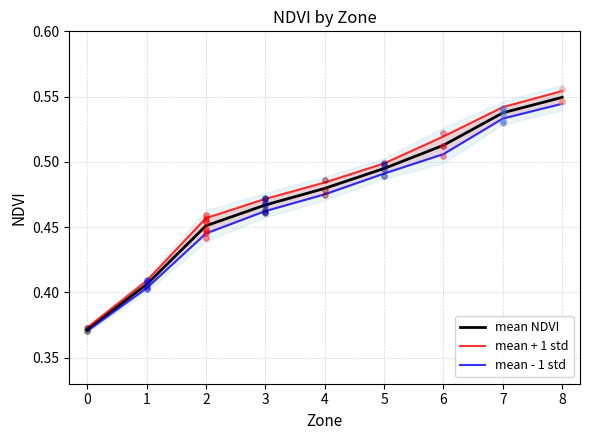

At which category is the sum across all series the highest?

8